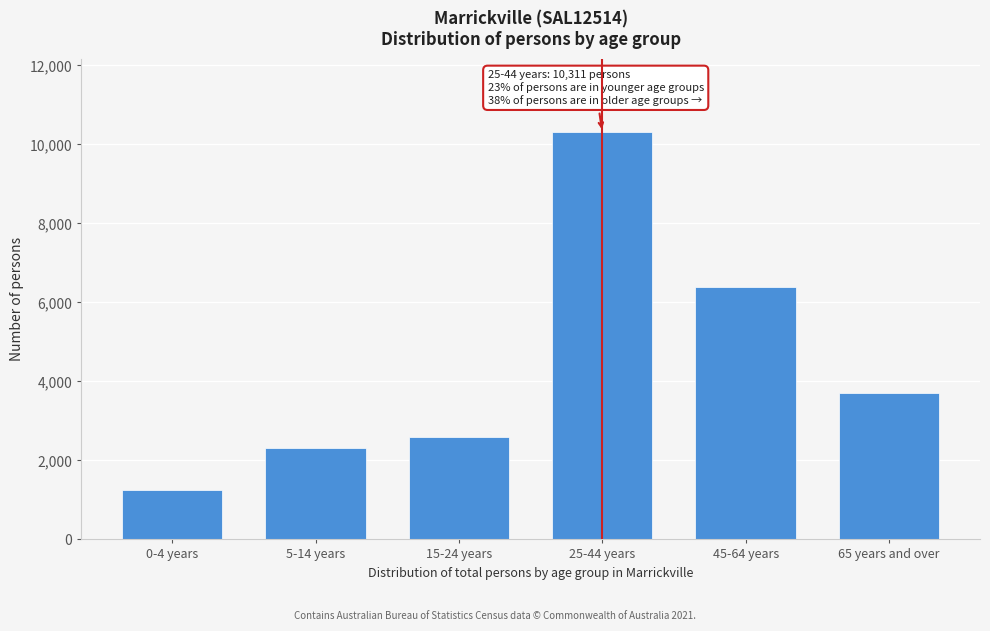

Reading left to right, transcribe all the data shown in this chart.

0-4 years=1239	5-14 years=2322	15-24 years=2589	25-44 years=10311	45-64 years=6395	65 years and over=3713